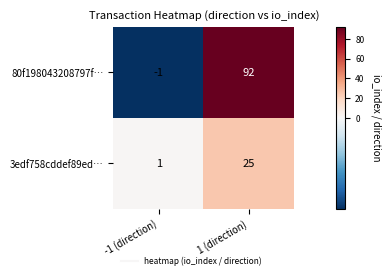

What is the average value of the 3edf758cddef89ed… series?

13